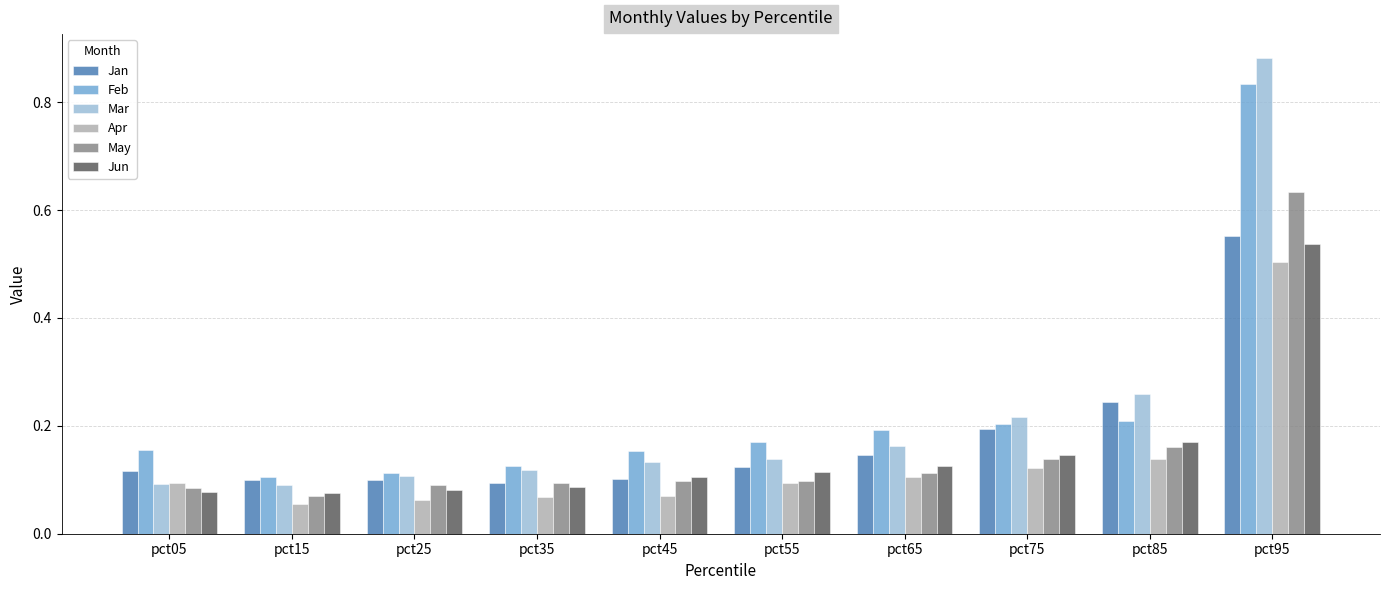

Which label corresponds to the largest value in the chart?

pct95